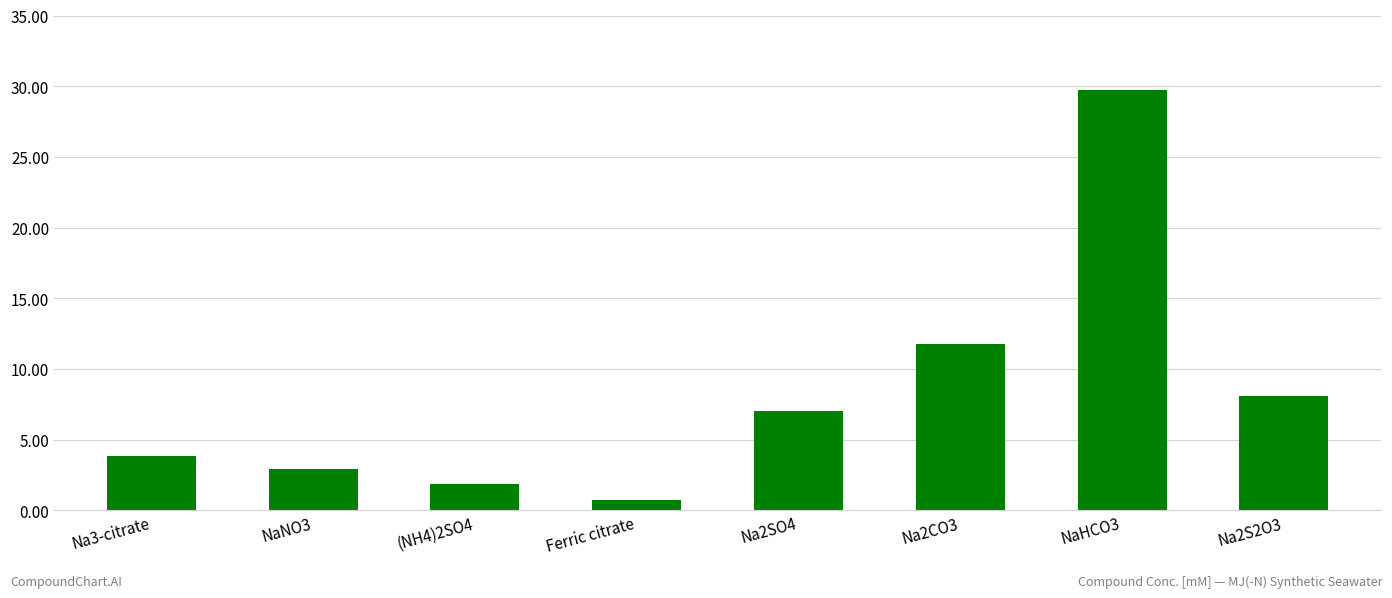

Rank the categories by value from highest to lowest.

NaHCO3, Na2CO3, Na2S2O3, Na2SO4, Na3-citrate, NaNO3, (NH4)2SO4, Ferric citrate